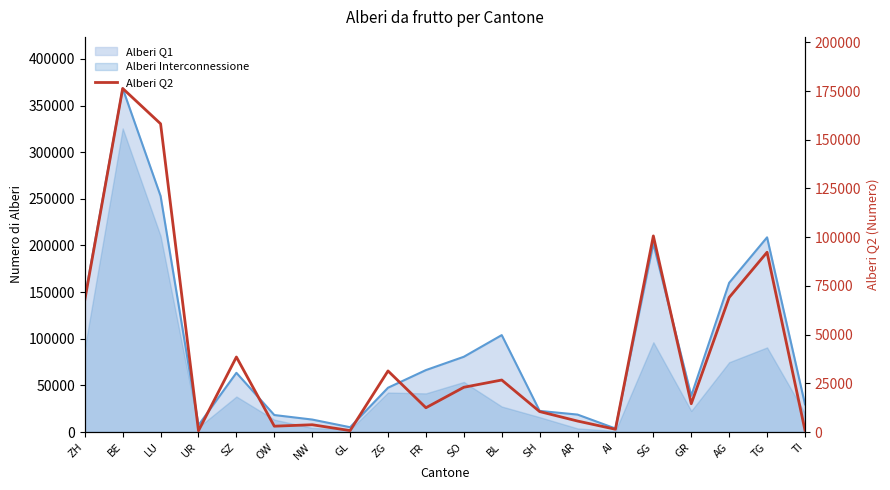

What is the change in value from OW to SH?

+7505